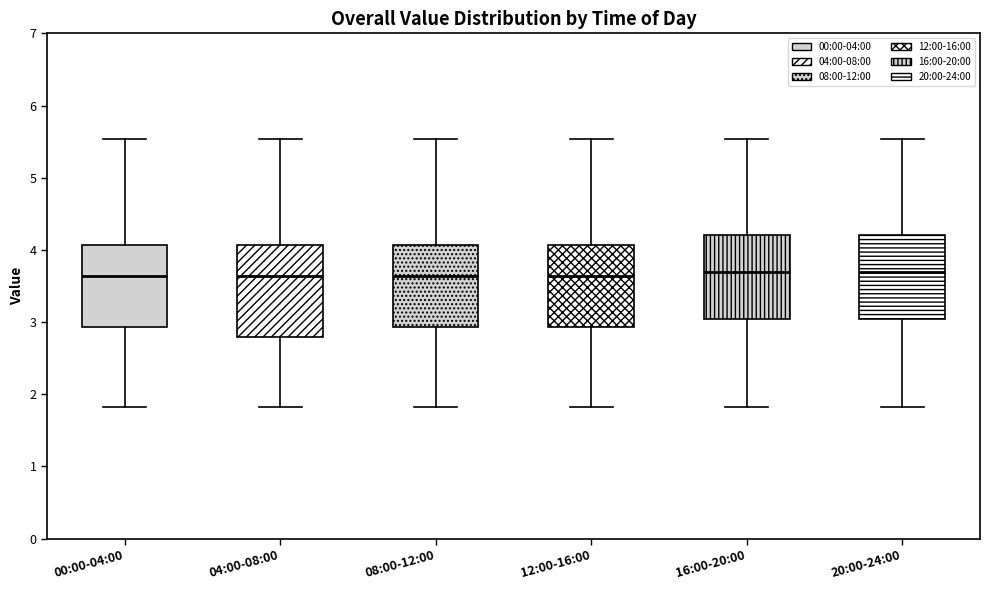

Comparing the boxes themselves (not the whiskers), which one is the tallest?

04:00-08:00